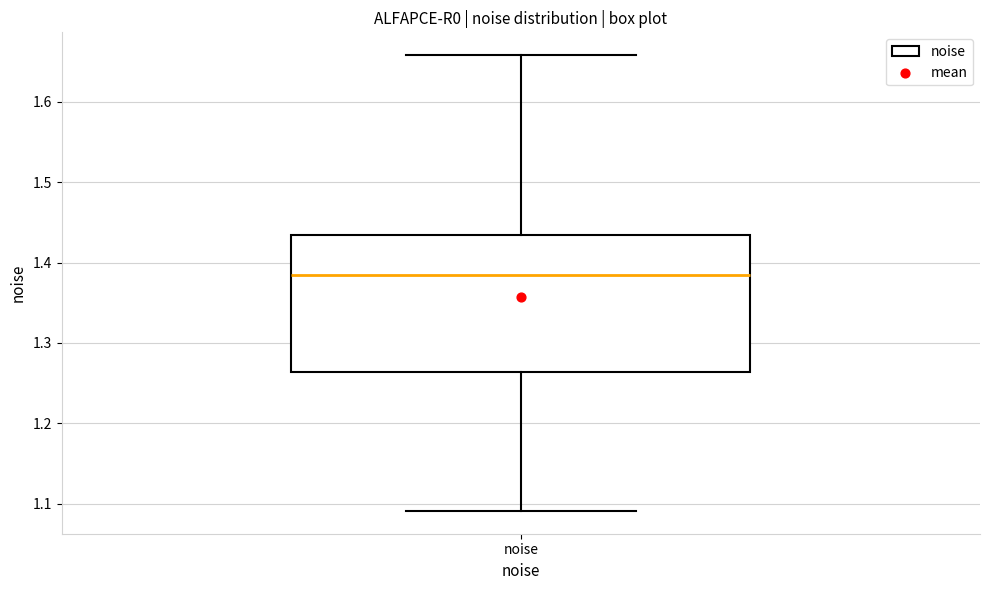

Read this box plot against the y-axis: the position of the median line, the range covered by the box, and the ends of both whiskers. The values are not printed on the chart, so give them approximately, as read against the axis.

median 1.38, box 1.26 to 1.43, whiskers 1.09 to 1.66